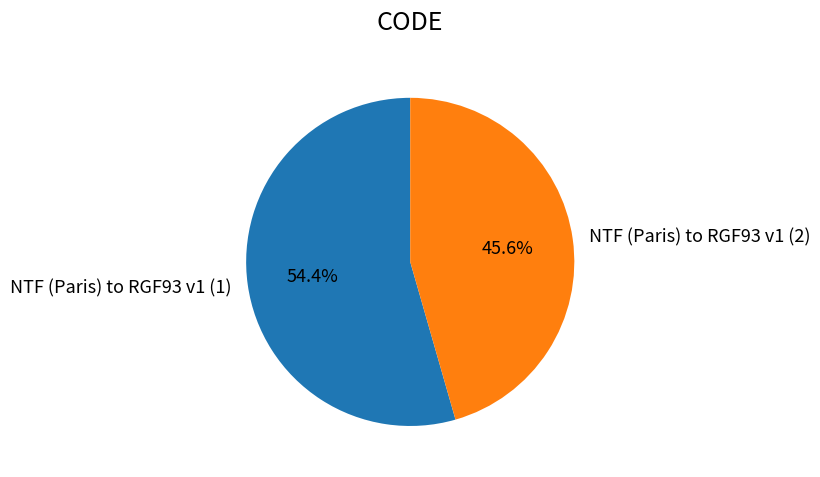

What is the ratio of the value at NTF (Paris) to RGF93 v1 (1) to the value at NTF (Paris) to RGF93 v1 (2)?

1.2